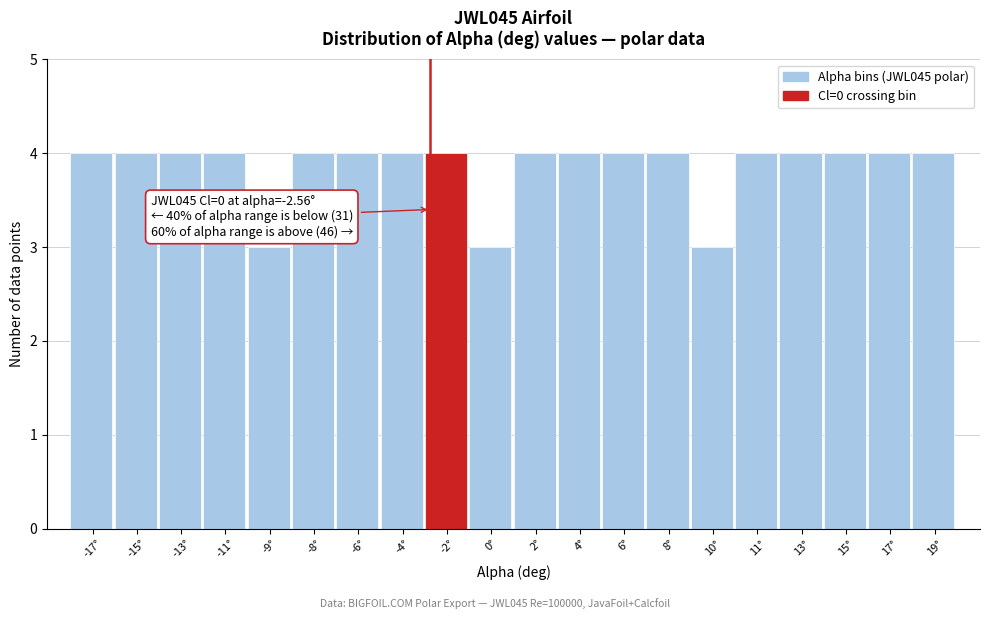

Reading right to left, list all the values displayed in this chart.

4	4	4	4	4	3	4	4	4	4	3	4	4	4	4	3	4	4	4	4